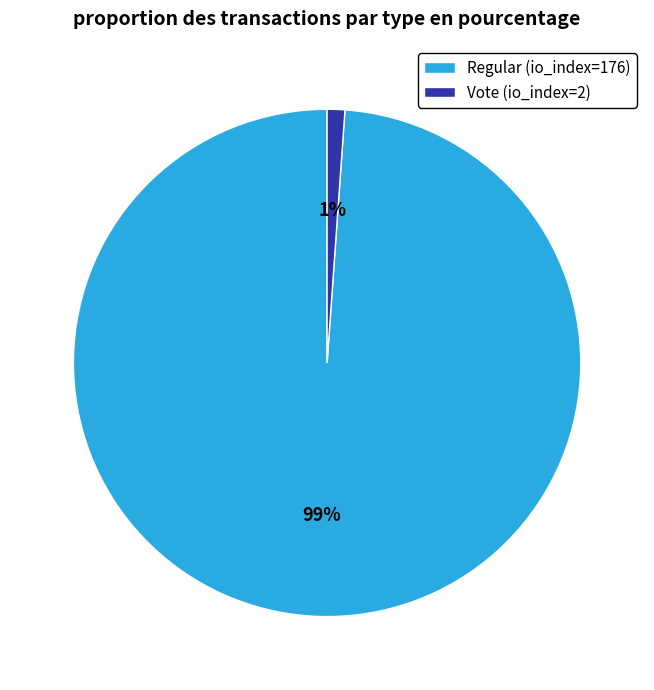

Between Vote (io_index=2) and Regular (io_index=176), which is larger?

Regular (io_index=176)